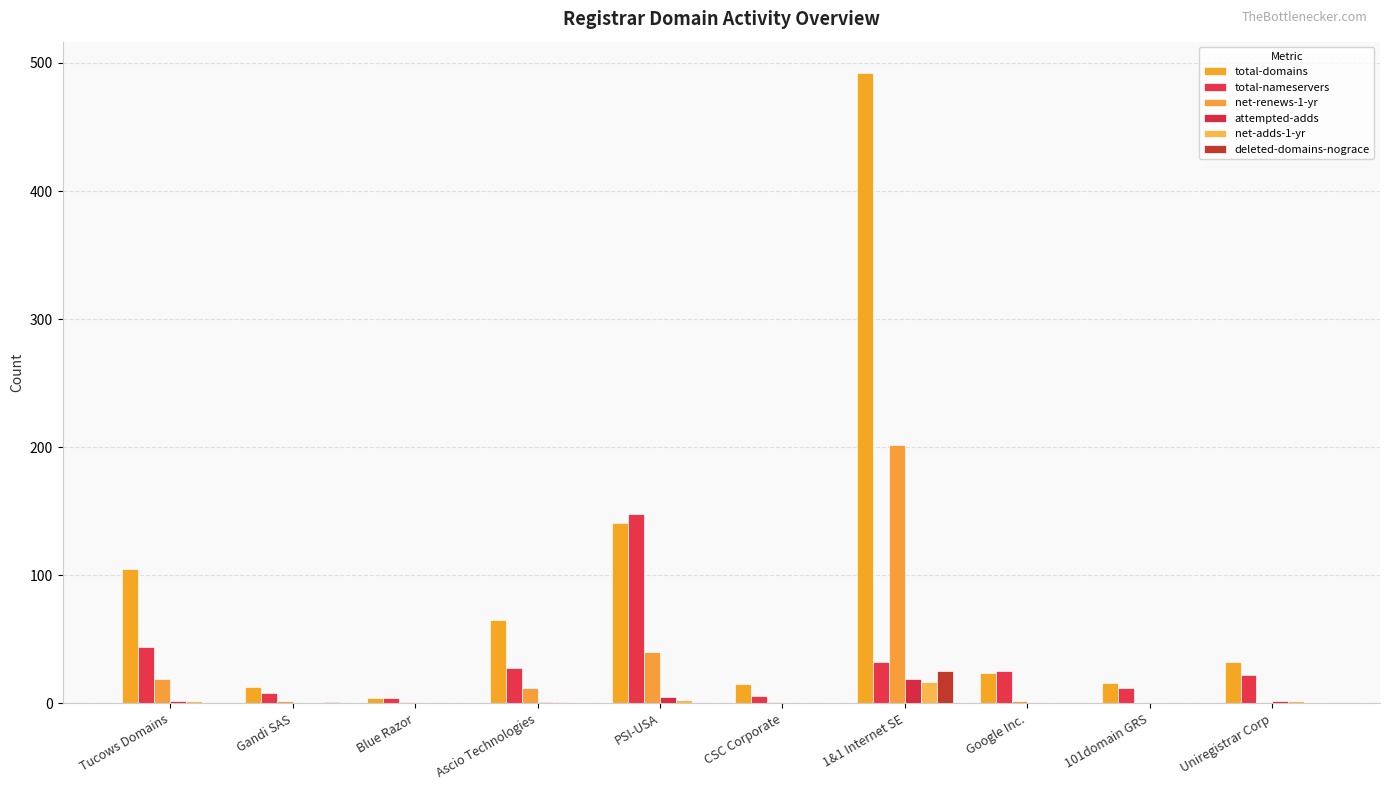

True or false: attempted-adds has a value of 0 at Blue Razor.

True